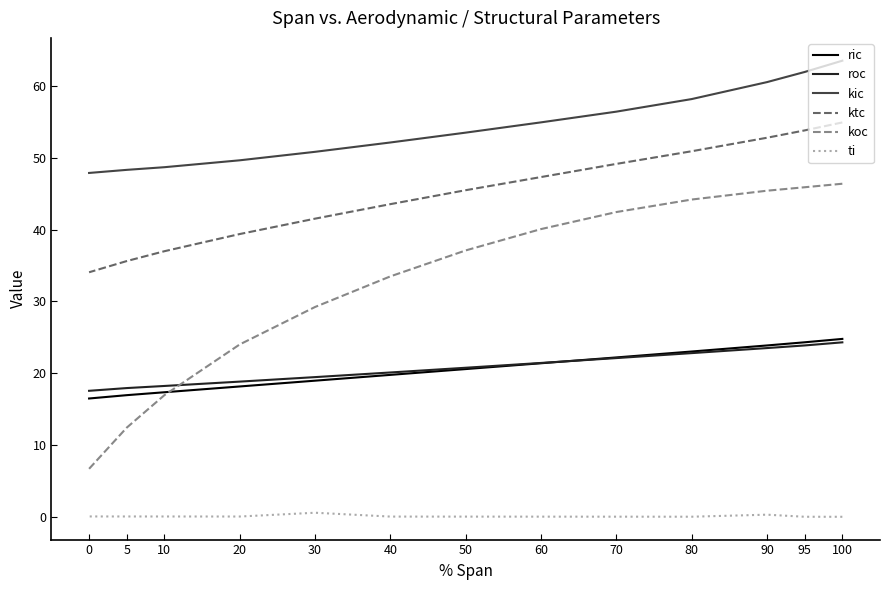

Which label corresponds to the smallest value in the chart?

100